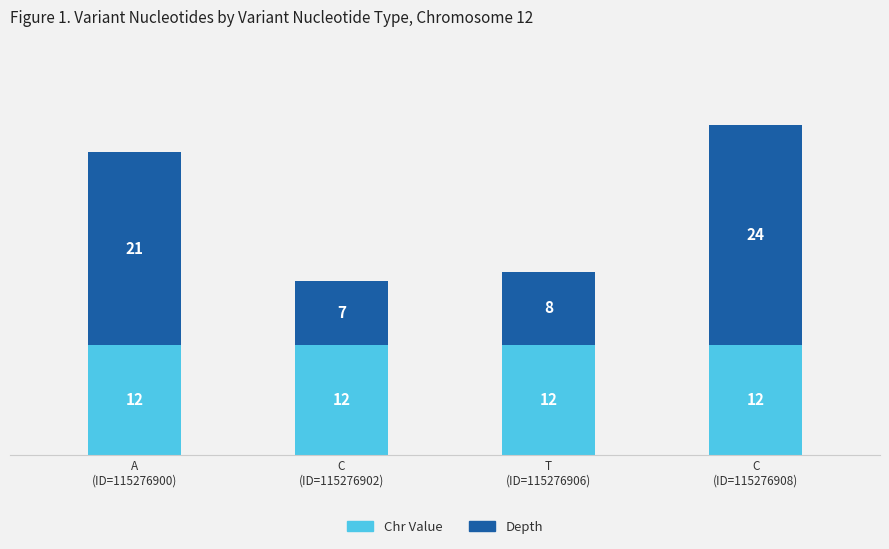

How many data points does each series have?

4